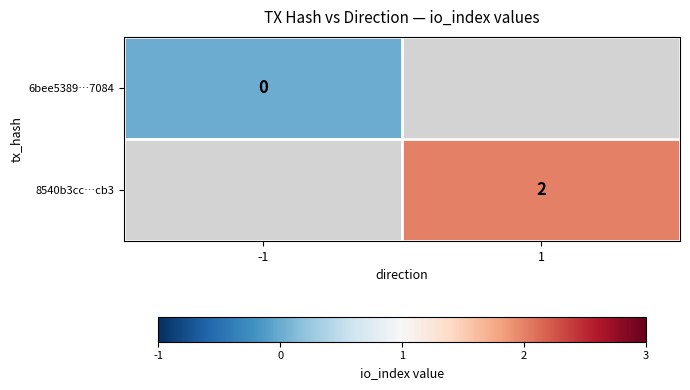

What is the greatest value displayed?

2.0